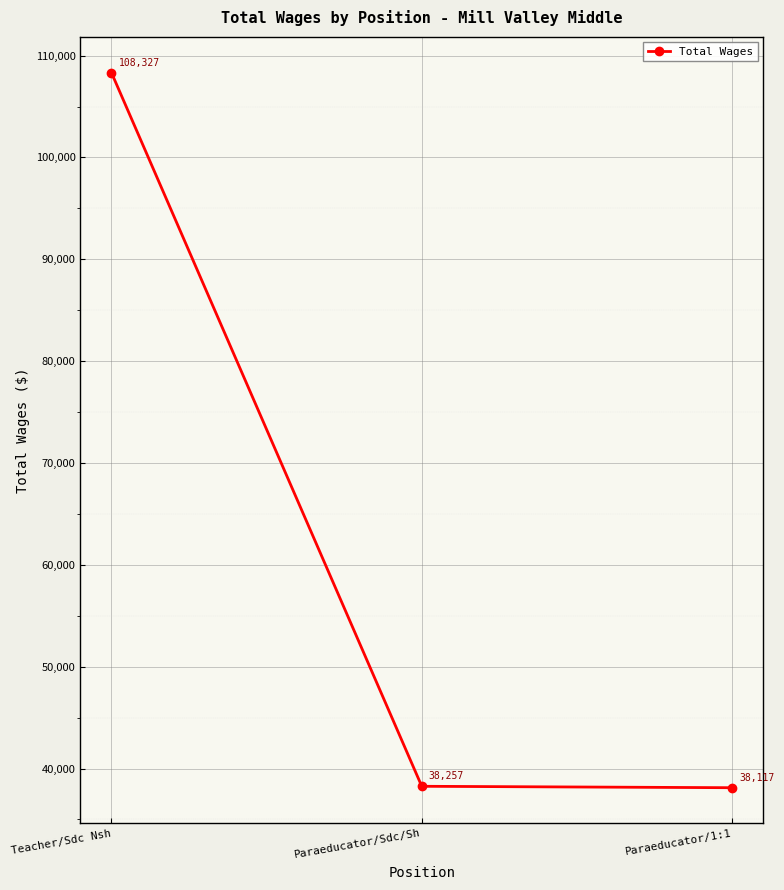

What is the sum of the values at Paraeducator/1:1 and Teacher/Sdc Nsh?

146444